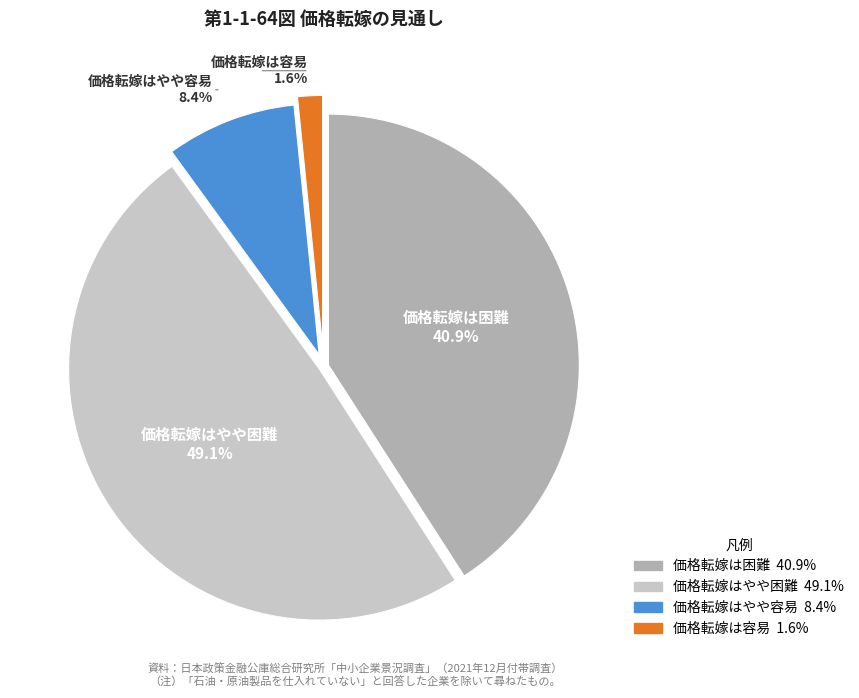

To the nearest percent, what is the average slice percentage?

25%